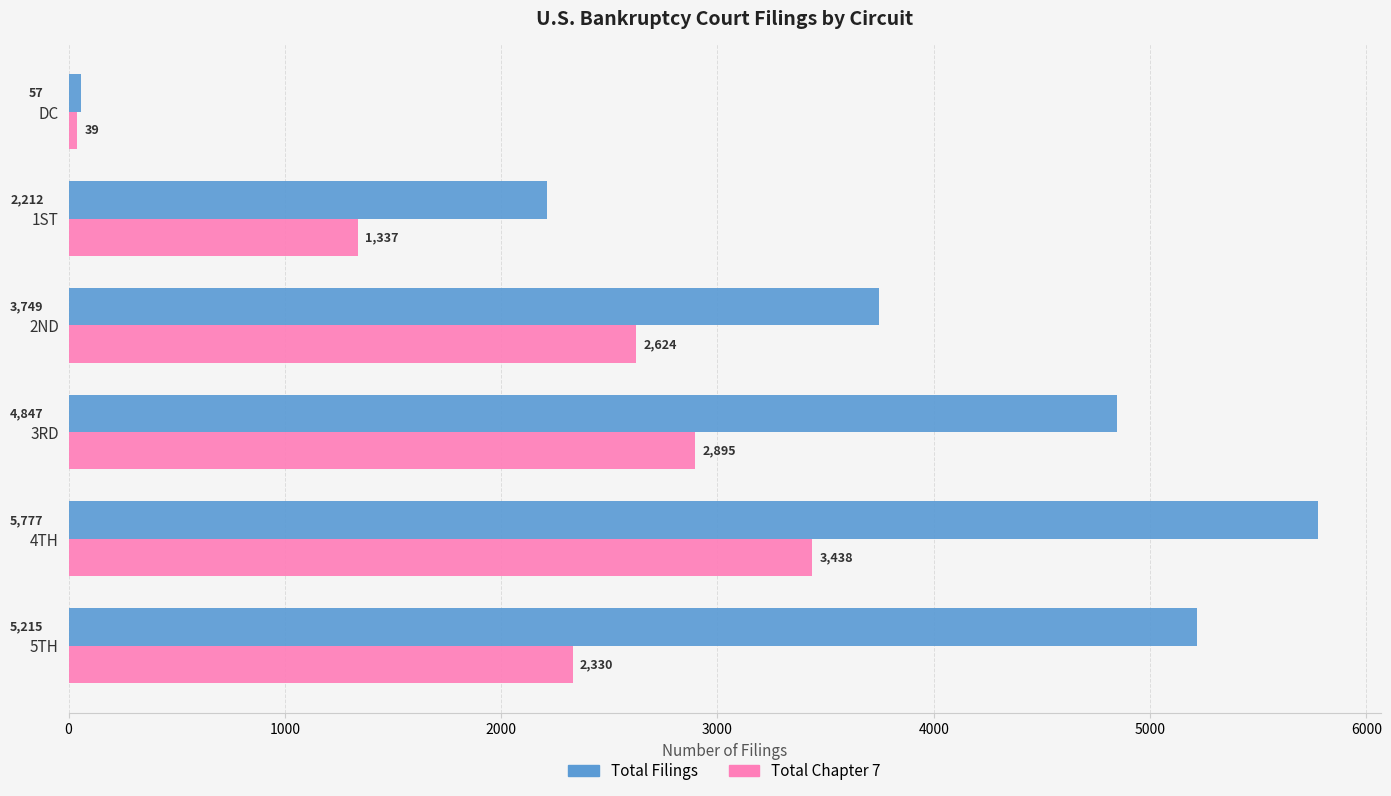

Which series has the widest spread of values?

Total Filings